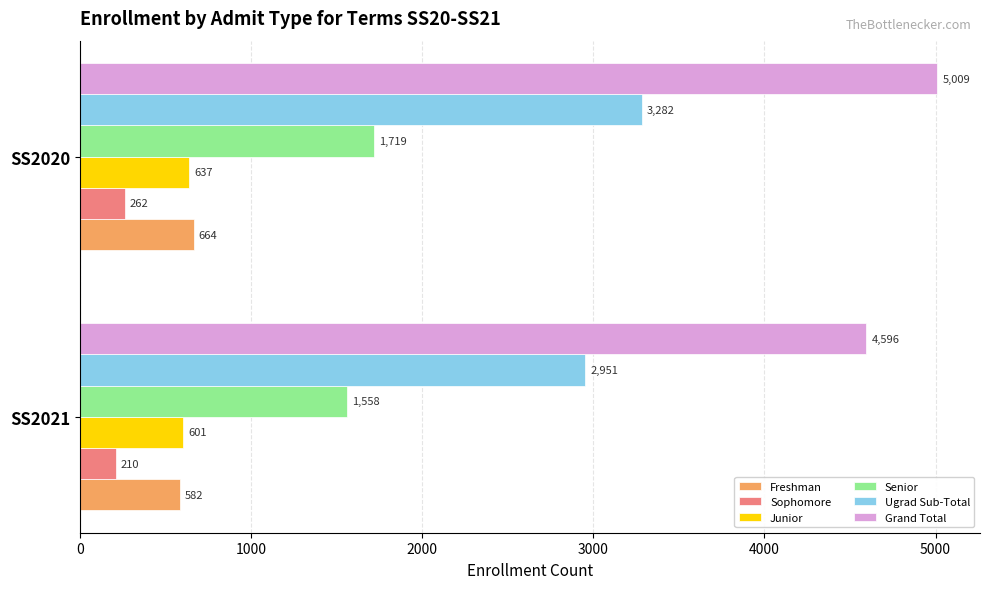

At which category is the sum across all series the highest?

SS2020